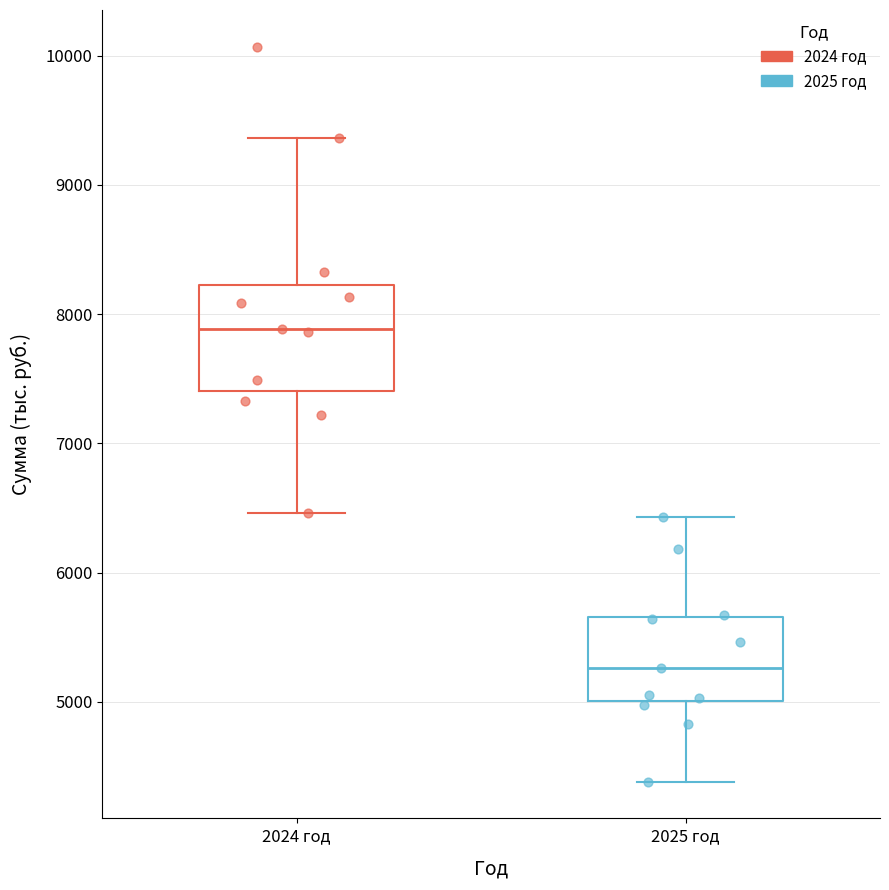

Reading left to right, transcribe this box plot: for each box, give where its median line is, the range the box spans, and where its two whiskers end, as read against the y-axis. The values are not printed on the chart, so give them approximately, as read against the axis.

2024 год: median 7900, box 7400 to 8200, whiskers 6500 to 9400
2025 год: median 5300, box 5000 to 5700, whiskers 4400 to 6400